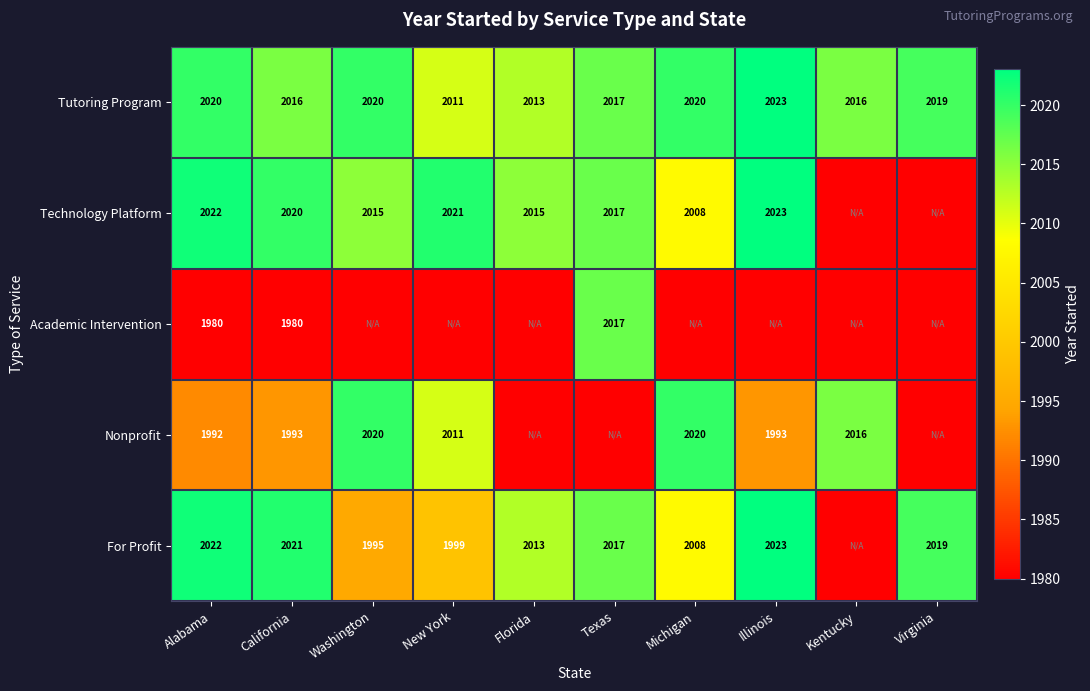

What is the maximum value shown in the chart?

2023